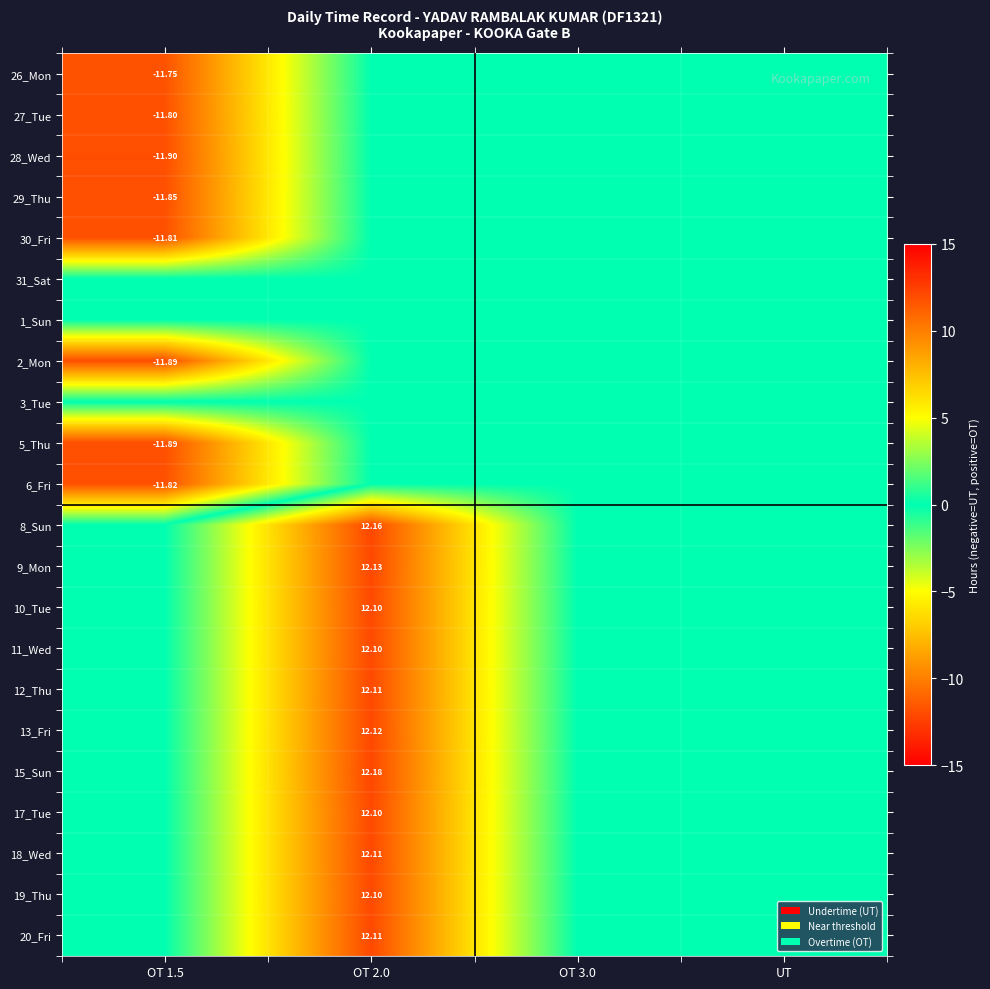

Rank the series at OT 1.5 from lowest to highest value.

28_Wed, 2_Mon, 5_Thu, 29_Thu, 6_Fri, 30_Fri, 27_Tue, 26_Mon, 31_Sat, 1_Sun, 3_Tue, 8_Sun, 9_Mon, 10_Tue, 11_Wed, 12_Thu, 13_Fri, 15_Sun, 17_Tue, 18_Wed, 19_Thu, 20_Fri